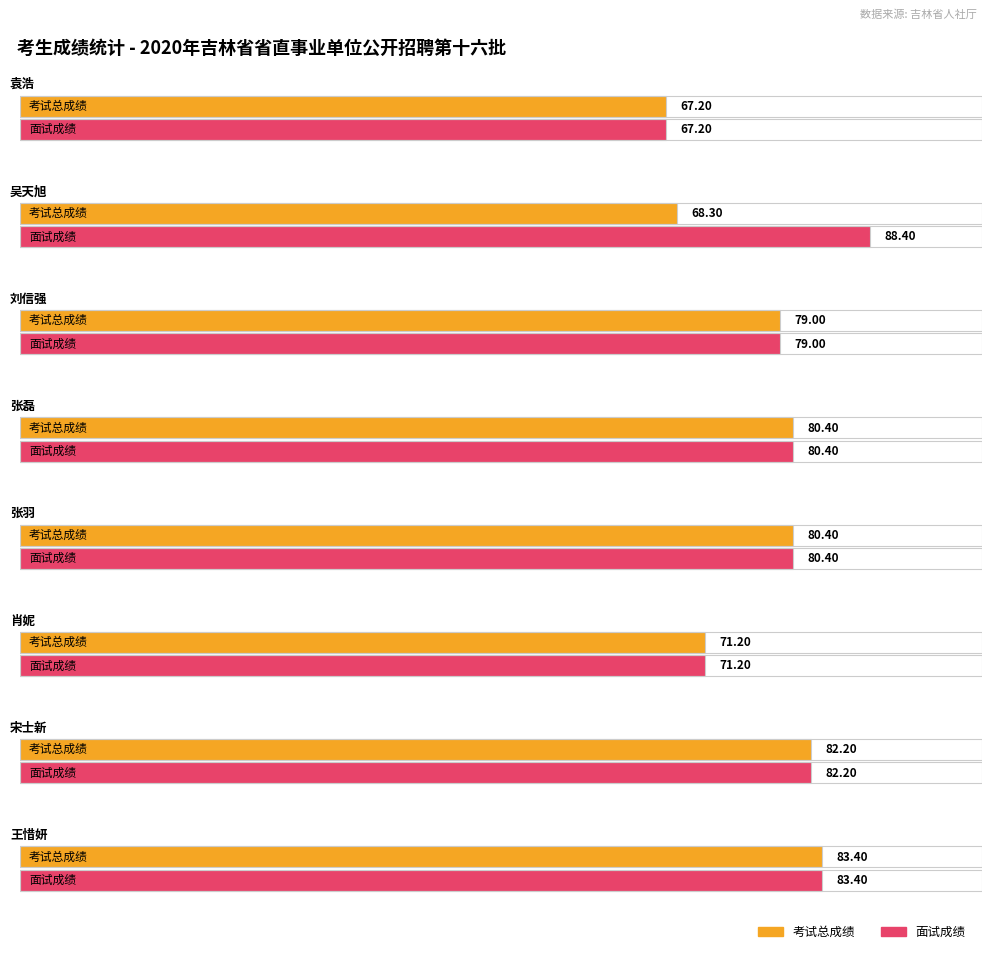

What is the value of the 面试成绩 bar at the 6th from the left?

71.2